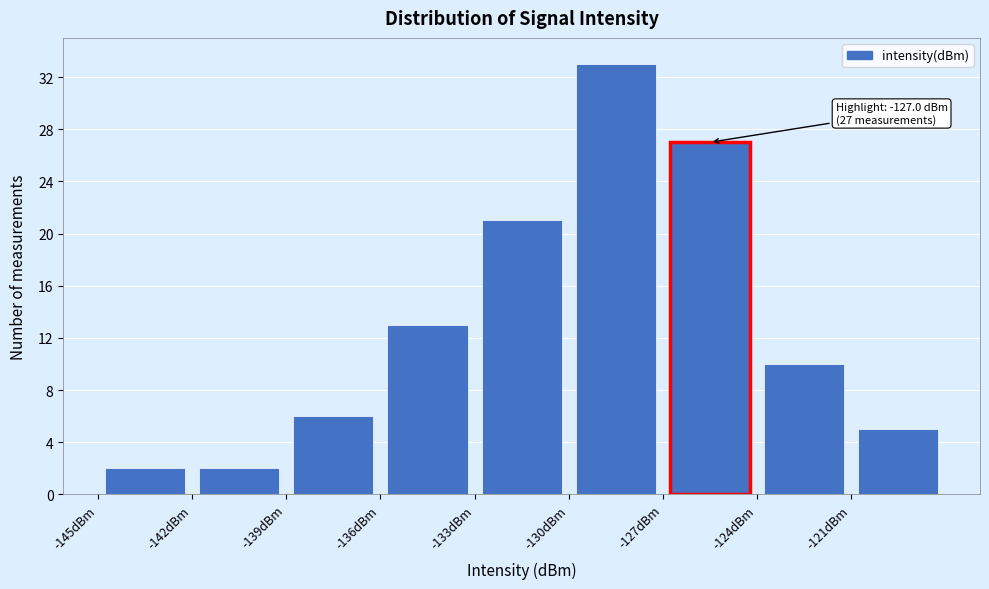

Over which range of the x-axis is the bar tallest?

-130 to -127